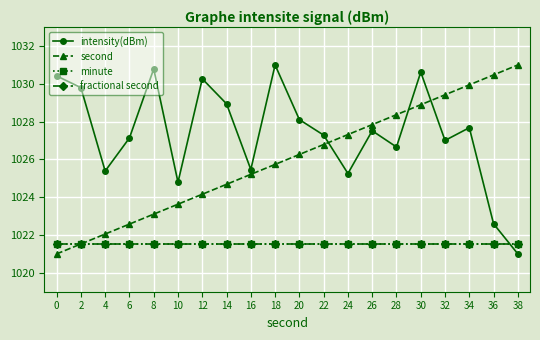

What is the value of the fractional second point at the 6th from the left?

1021.5